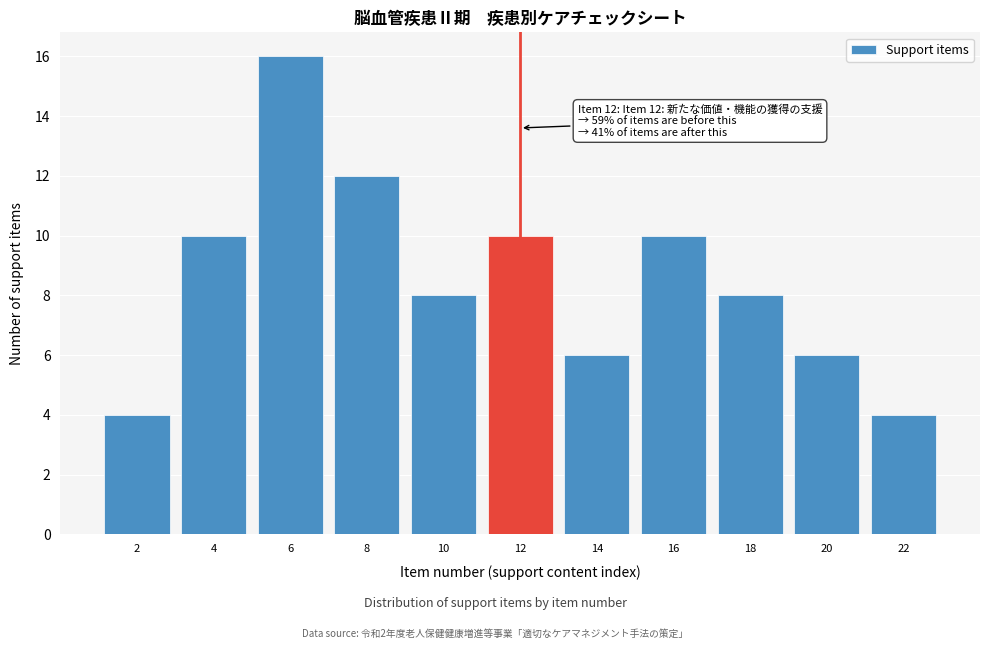

Reading left to right, extract all data points from this chart.

2=4	4=10	6=16	8=12	10=8	12=10	14=6	16=10	18=8	20=6	22=4